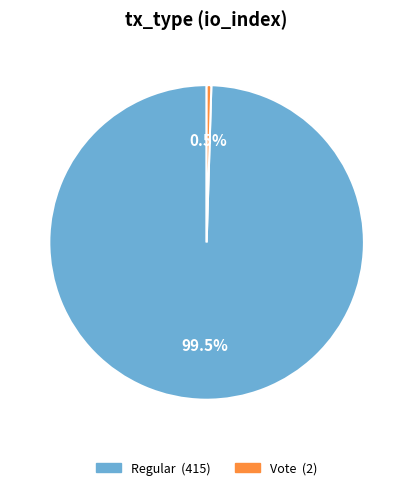

Between Regular and Vote, which is larger?

Regular